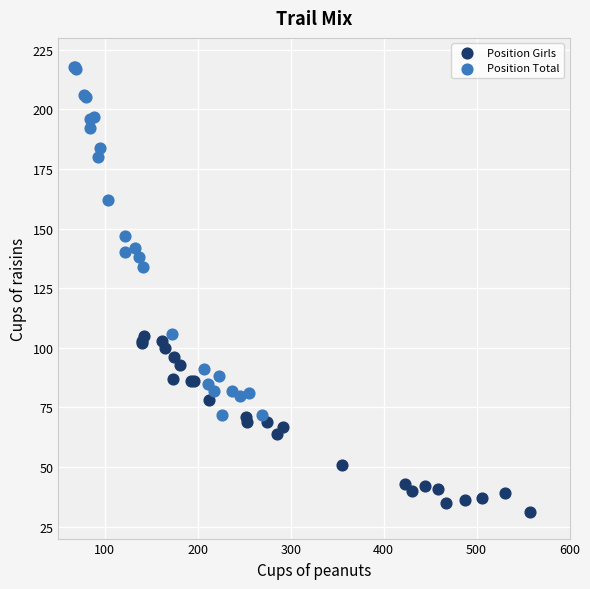

Which series contains the highest Y value?

Position Total